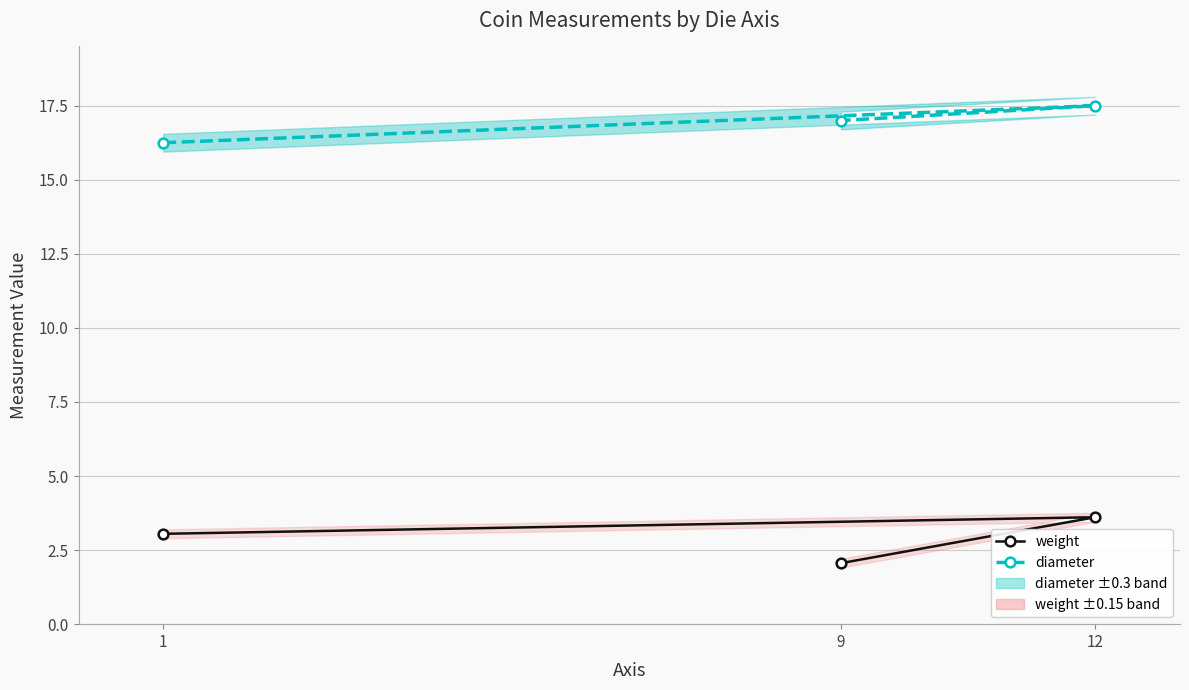

Reading left to right, list all the values displayed in this chart.

weight: 3.0	3.6	2.1
diameter: 16.2	17.5	17.0